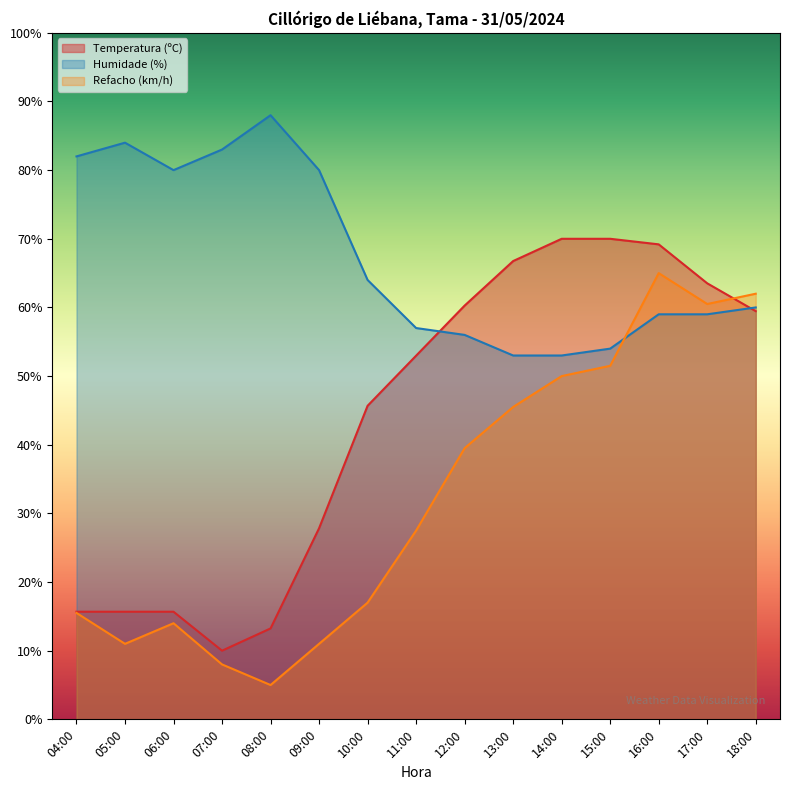

At which label does Refacho (km/h) reach its peak?

16:00